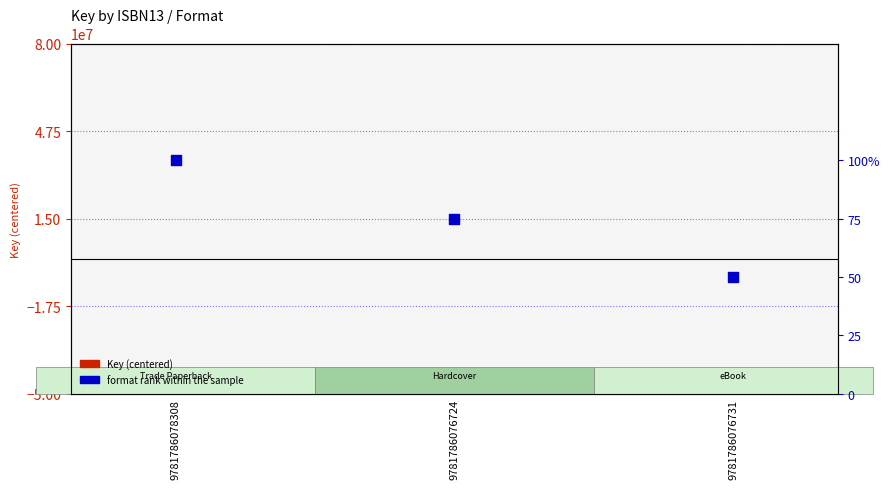

Which series contains the highest Y value?

Format rank